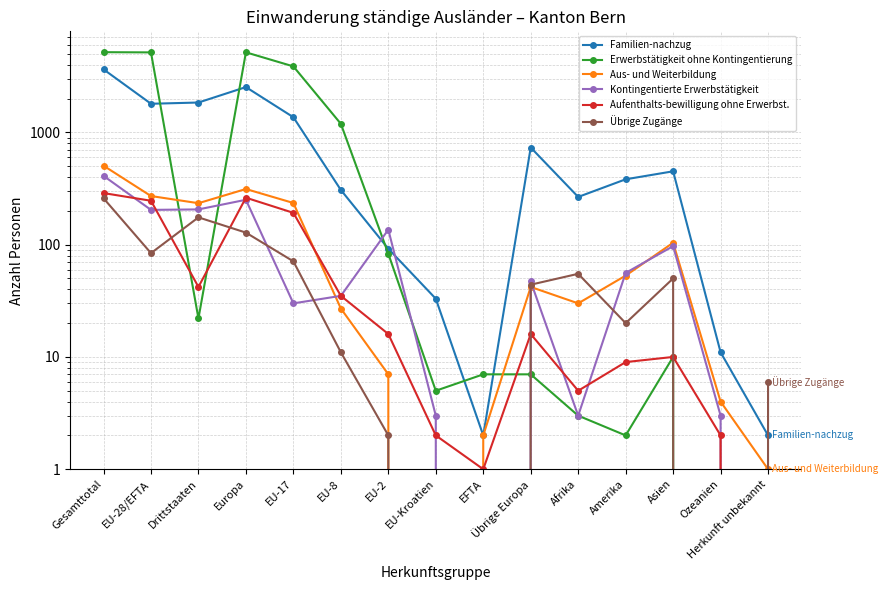

What position from the right is EFTA?

7